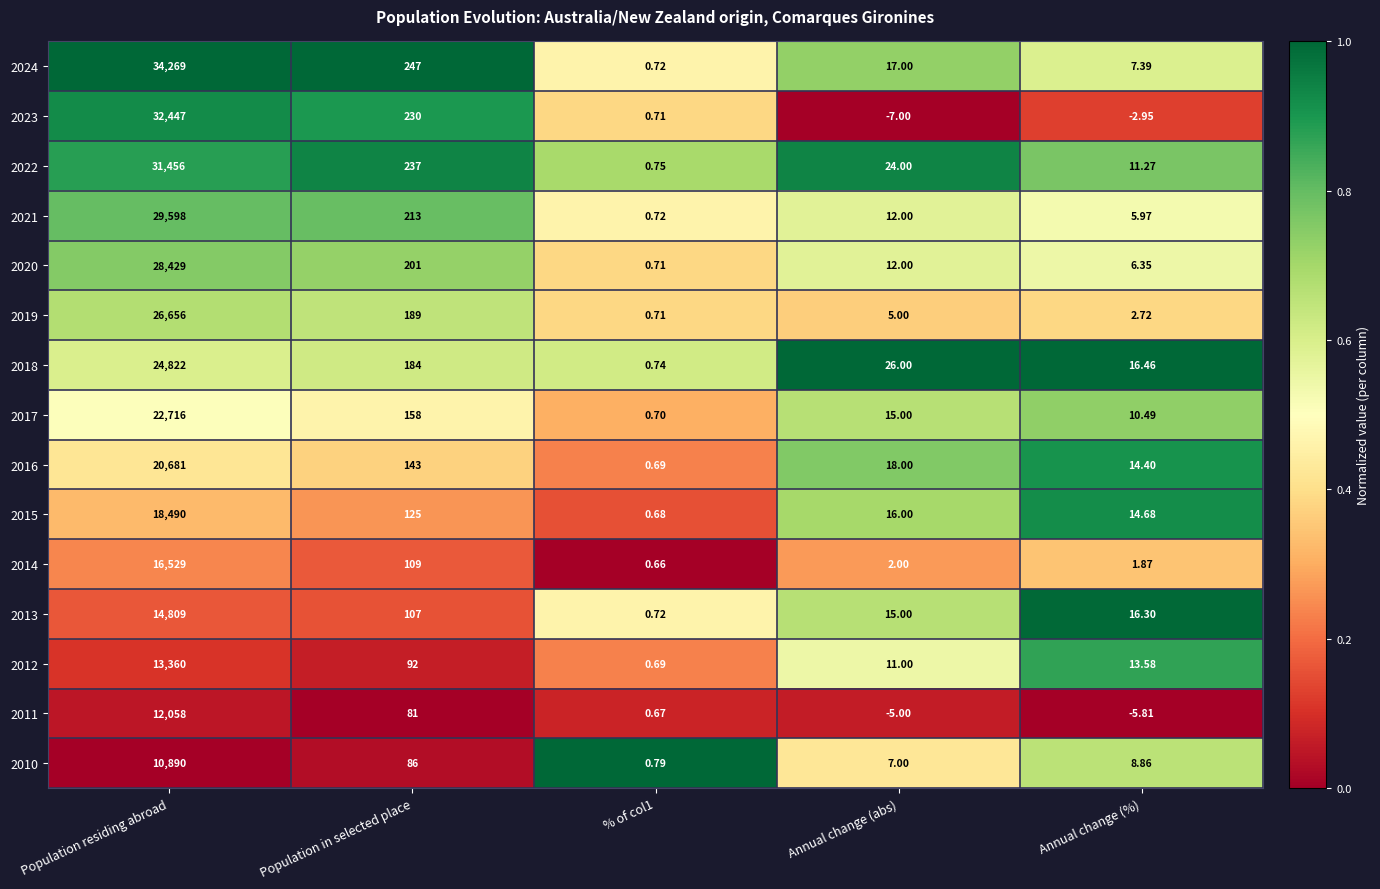

At which category is the sum across all series the highest?

Population residing abroad